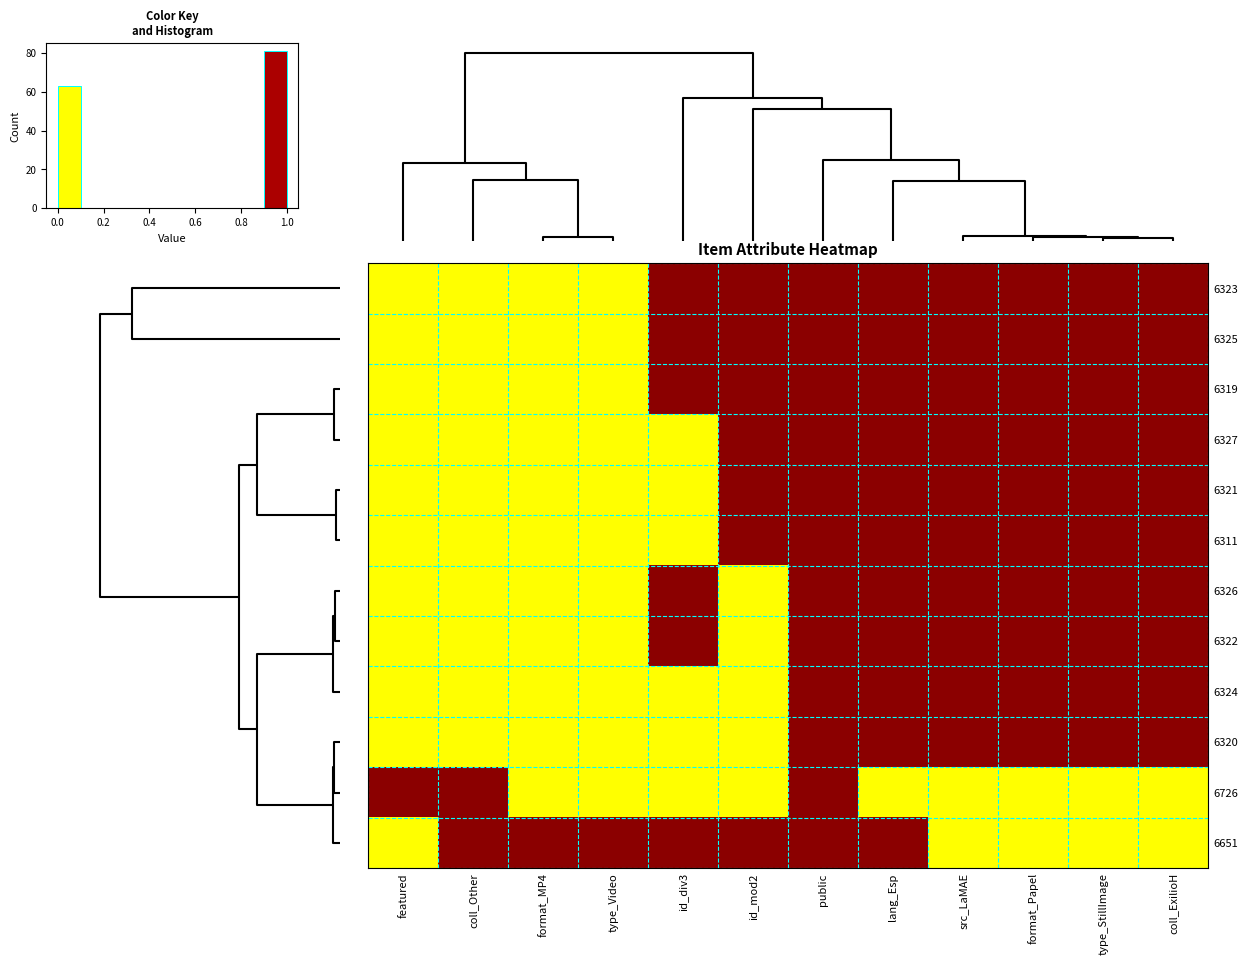

At which category does the chart reach its peak across all series?

id_div3